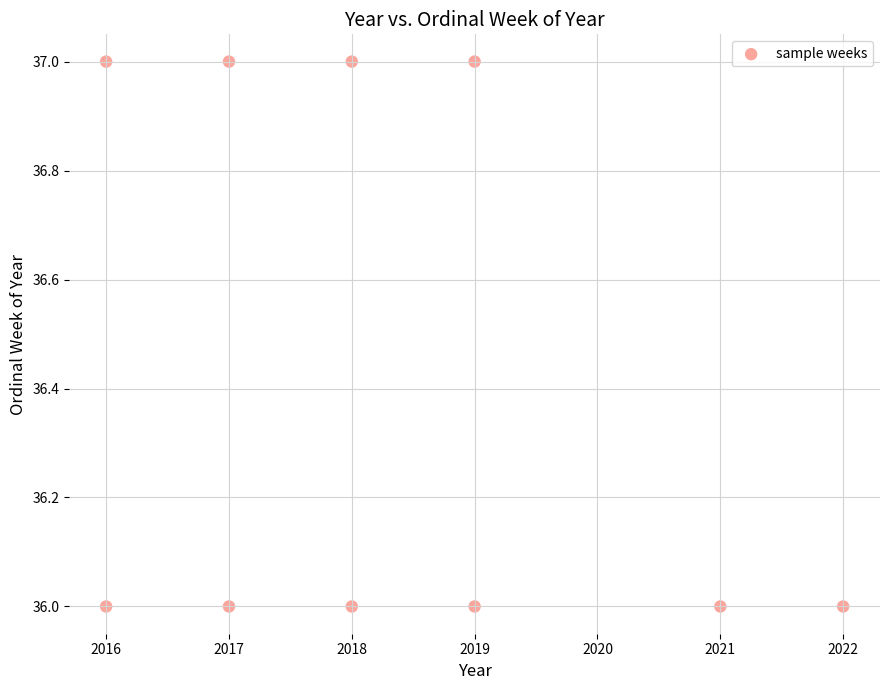

What is the average Y value?

36